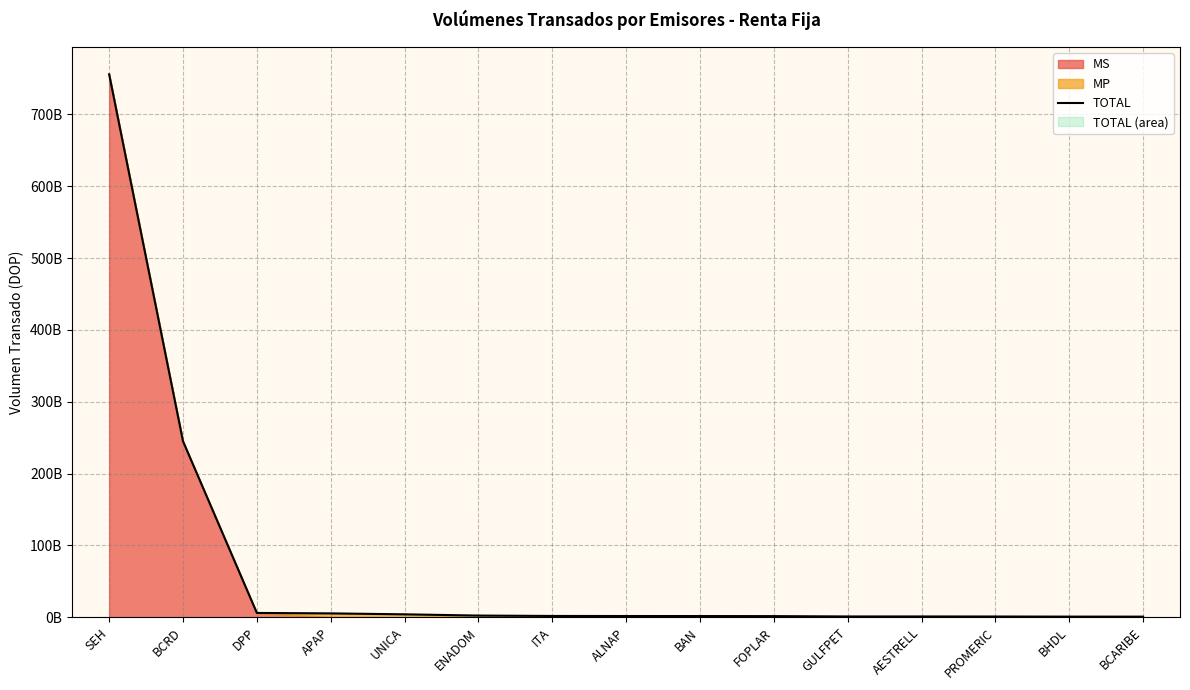

What is the label of the 1st point from the right?

BCARIBE